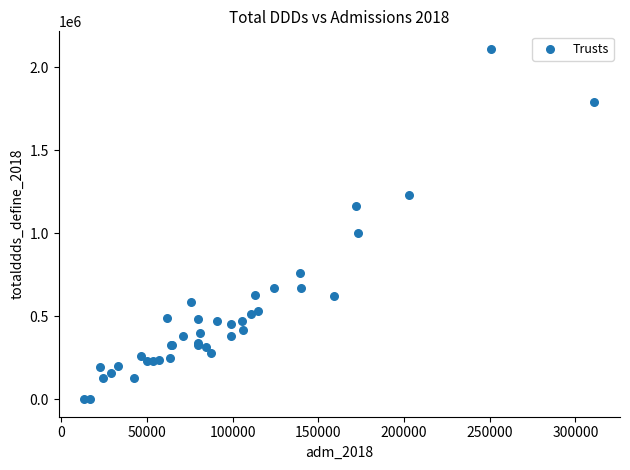

What Y value in the scatter plot is closest to 1055696?

1001397.5